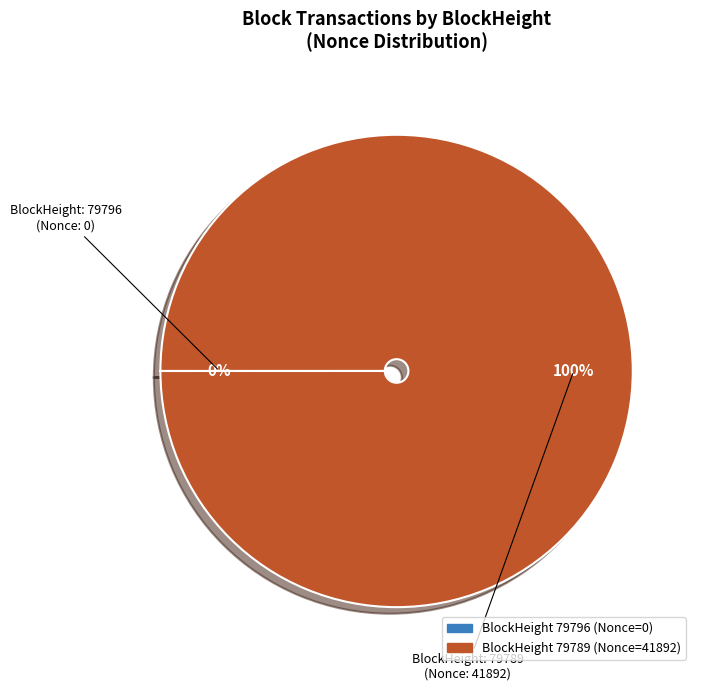

Is there a majority slice in this chart?

Yes